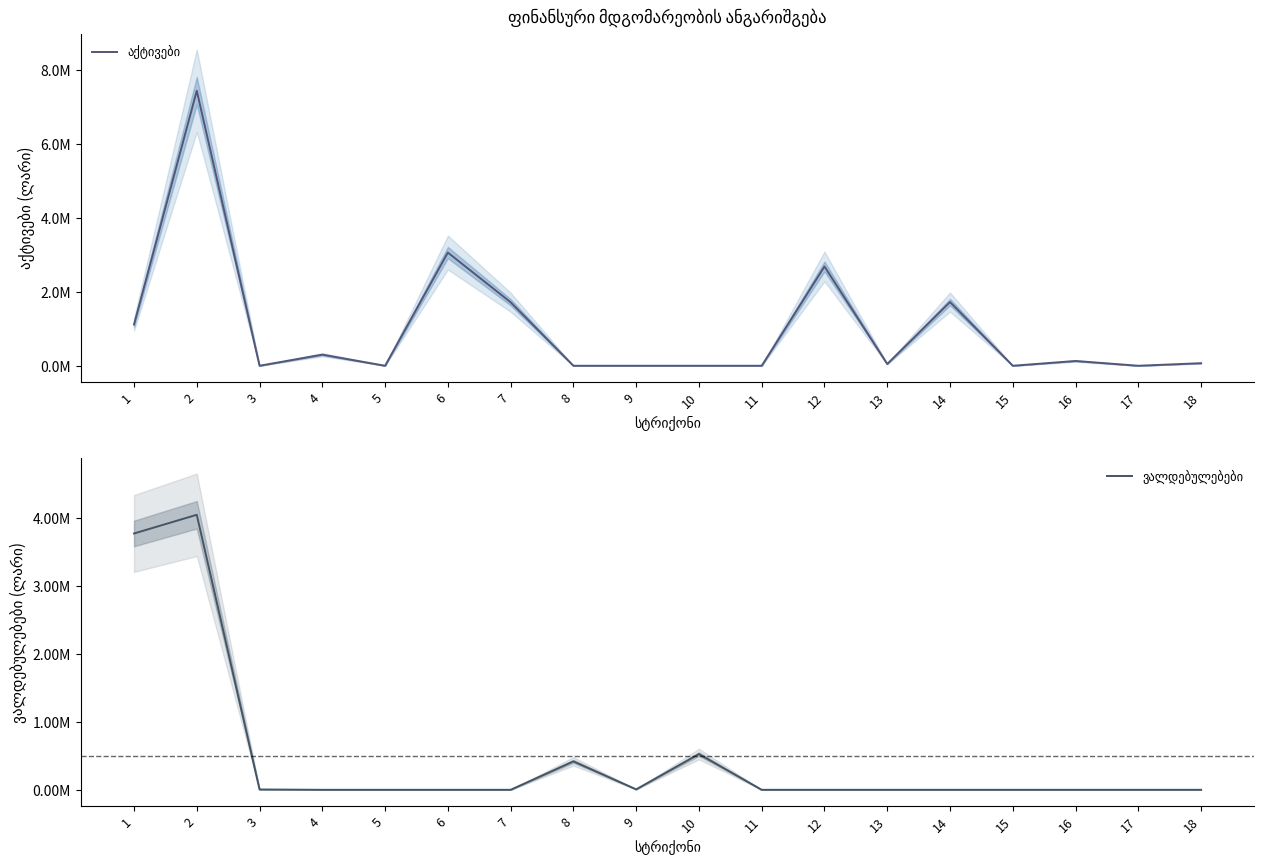

True or false: აქტივები has a value of 1114722.2 at 1.

True